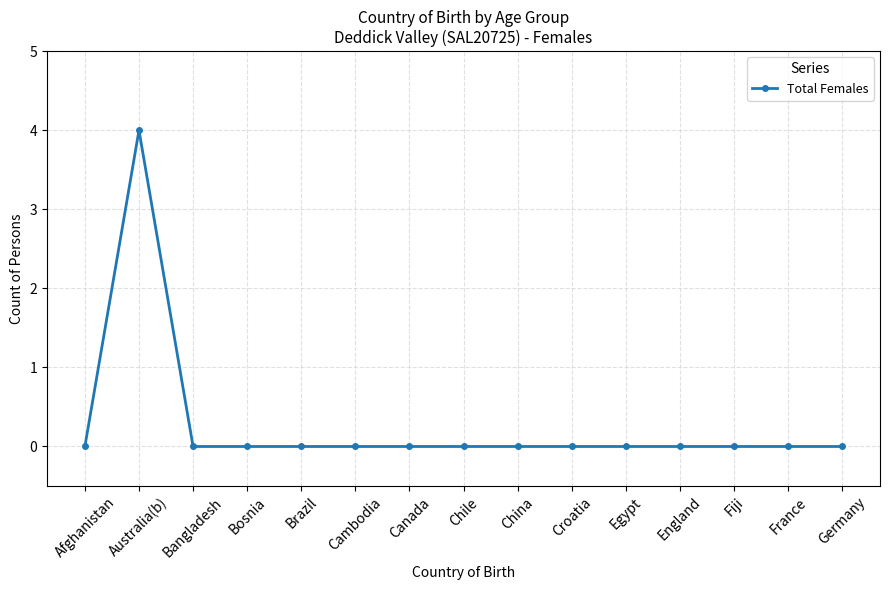

True or false: the data shows 0 at Afghanistan.

True